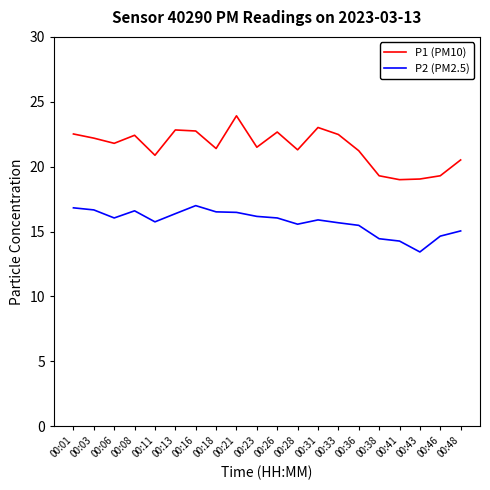

At 00:11, list the series in order from smallest to largest.

P2 (PM2.5), P1 (PM10)